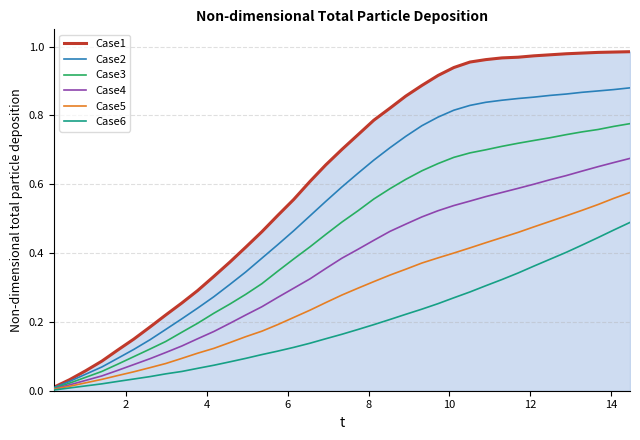

Rank the series by their average value, from highest to lowest.

Case1, Case2, Case3, Case4, Case5, Case6